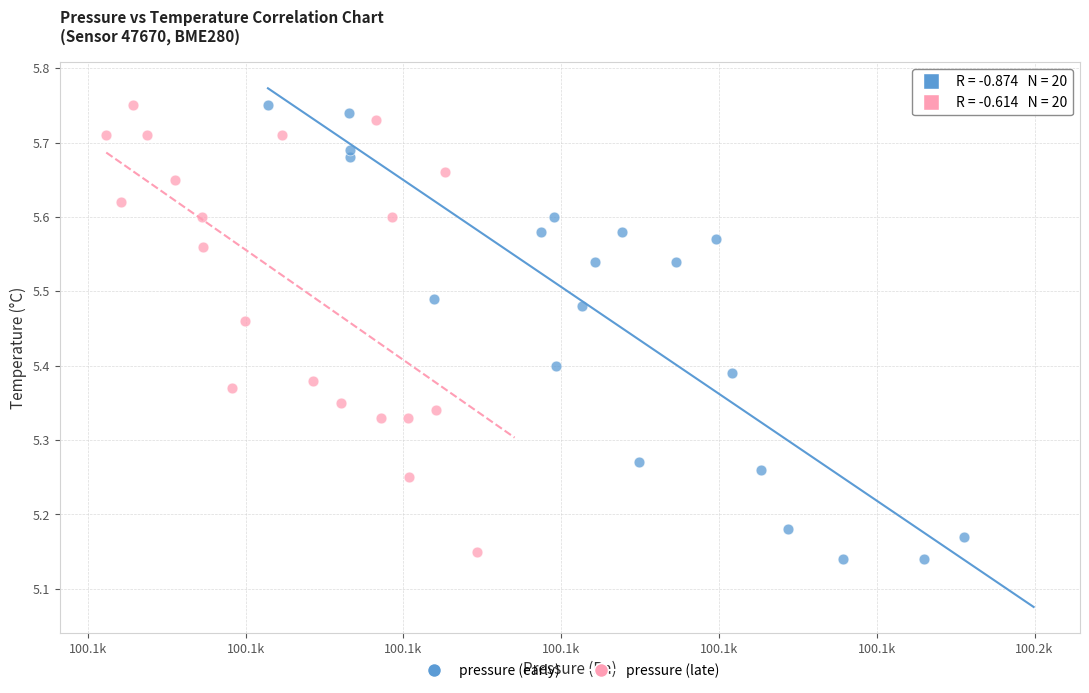

Which series contains the lowest Y value?

pressure (early)